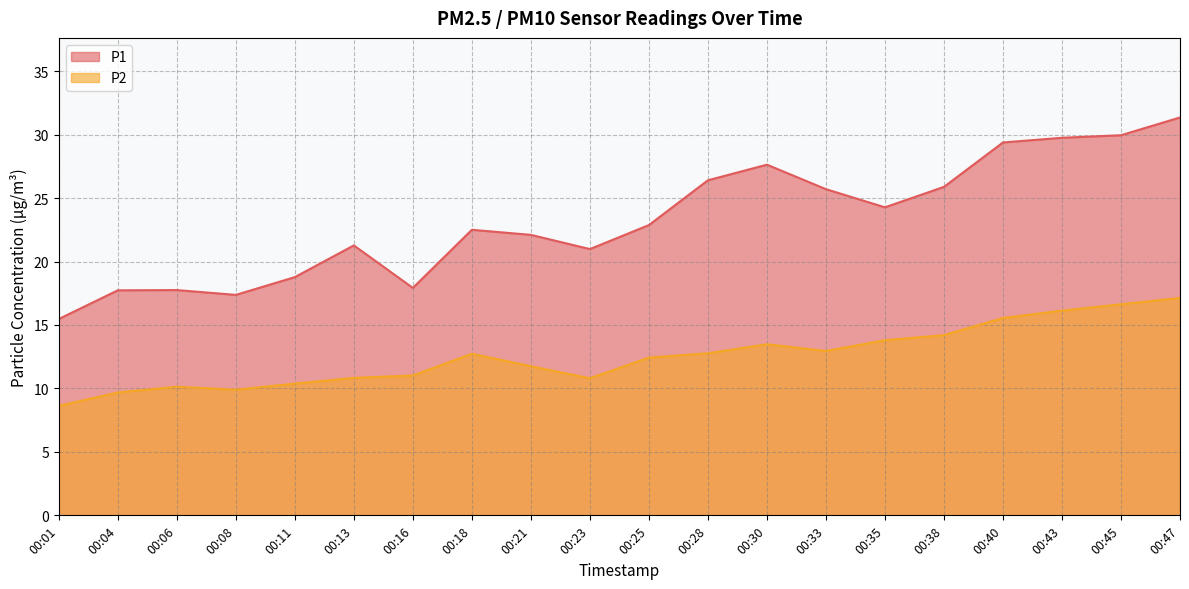

True or false: P2 has more than 0 points higher than both neighbors.

True